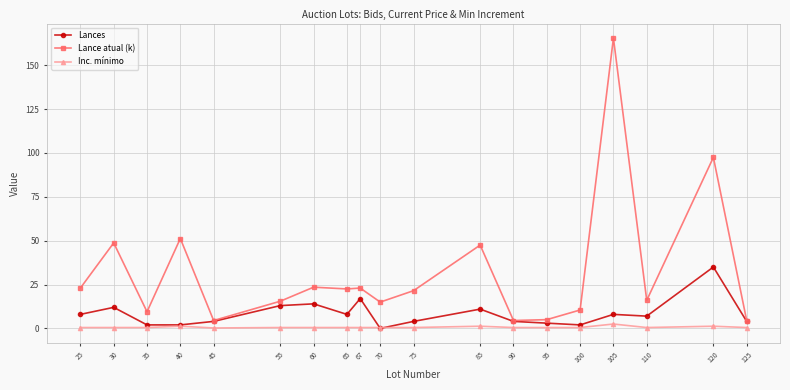

True or false: Inc. mínimo has a value of 0.5 at 67.

True